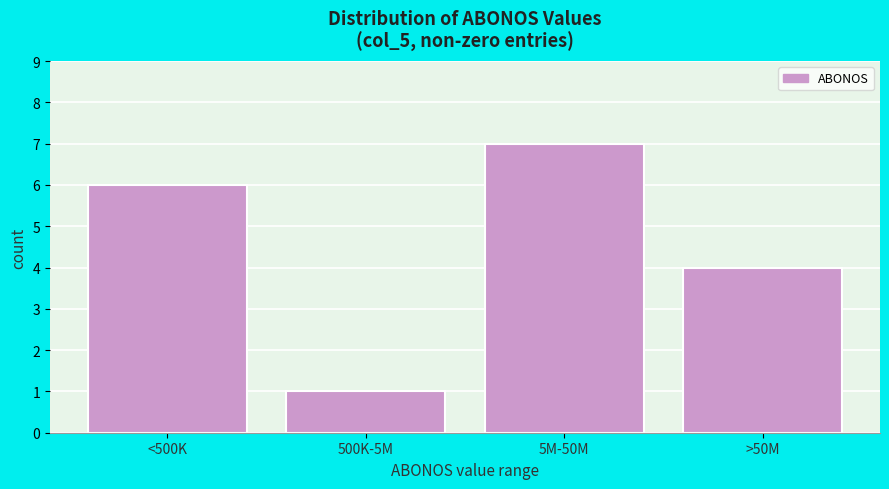

Reading right to left, transcribe all the data shown in this chart.

>50M=4	5M-50M=7	500K-5M=1	<500K=6